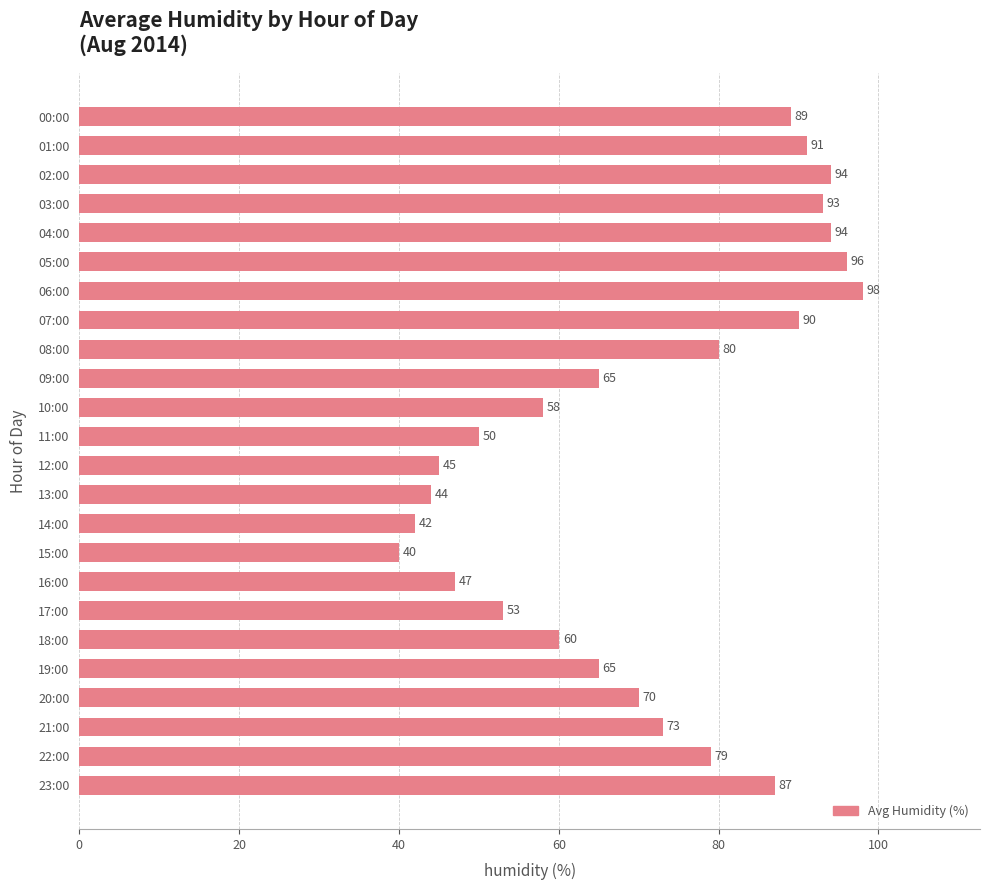

Reading top to bottom, extract all data points from this chart.

00:00=89	01:00=91	02:00=94	03:00=93	04:00=94	05:00=96	06:00=98	07:00=90	08:00=80	09:00=65	10:00=58	11:00=50	12:00=45	13:00=44	14:00=42	15:00=40	16:00=47	17:00=53	18:00=60	19:00=65	20:00=70	21:00=73	22:00=79	23:00=87